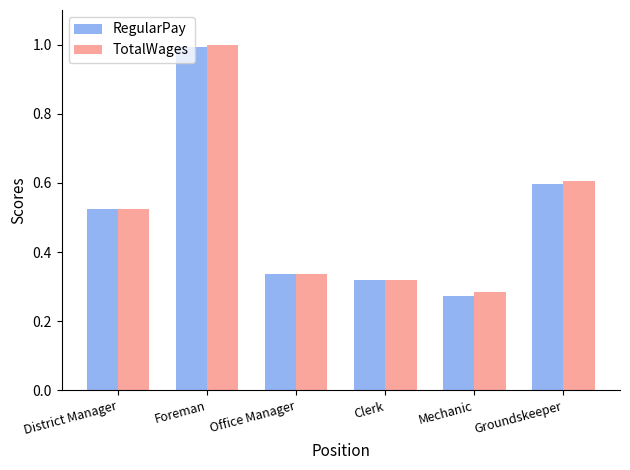

What is the sum of all RegularPay values?

3.0